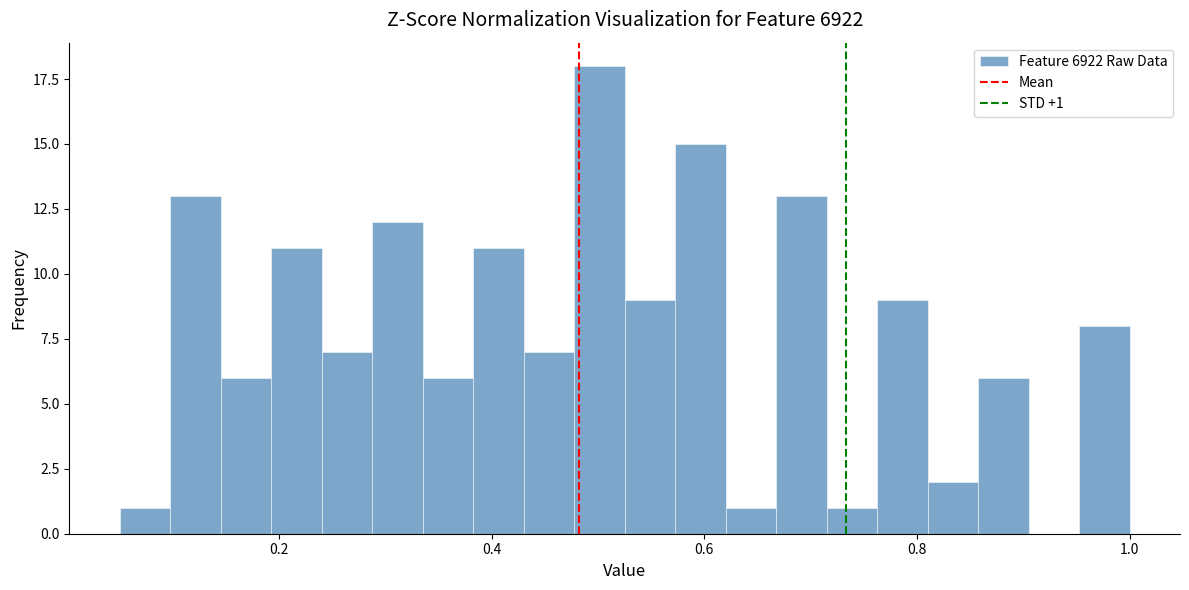

Around what value on the x-axis is the tallest bar? Give the approximate position of its centre, as read against the axis.

0.50